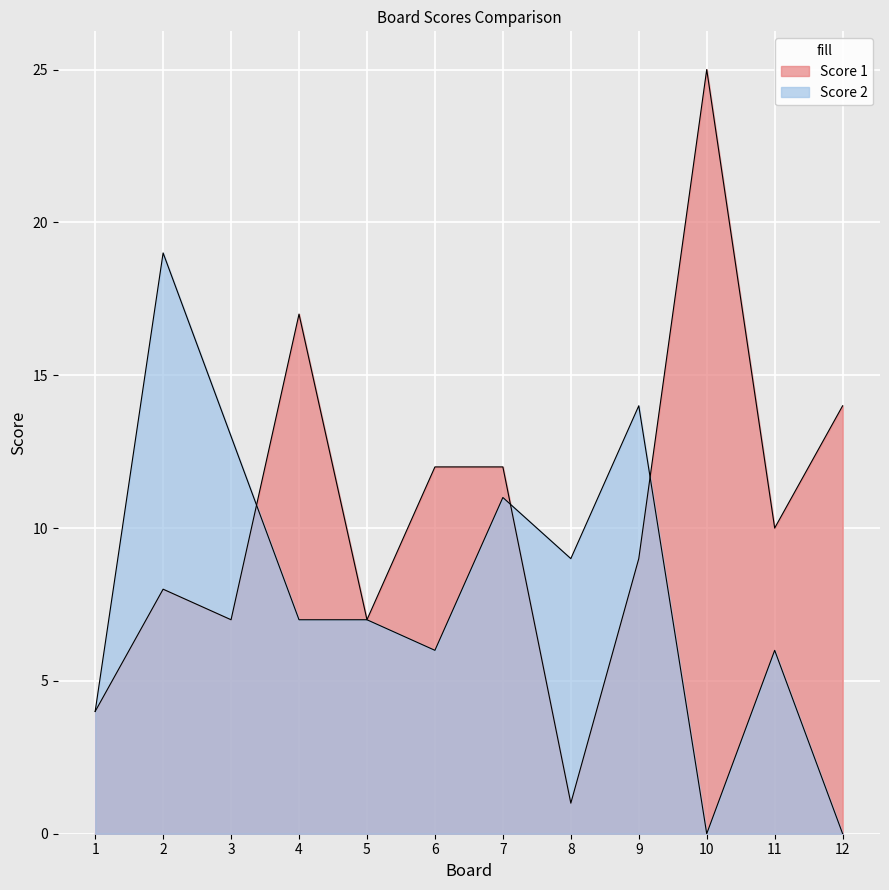

What is the value of the Score 1 point at the 12th from the left?

14